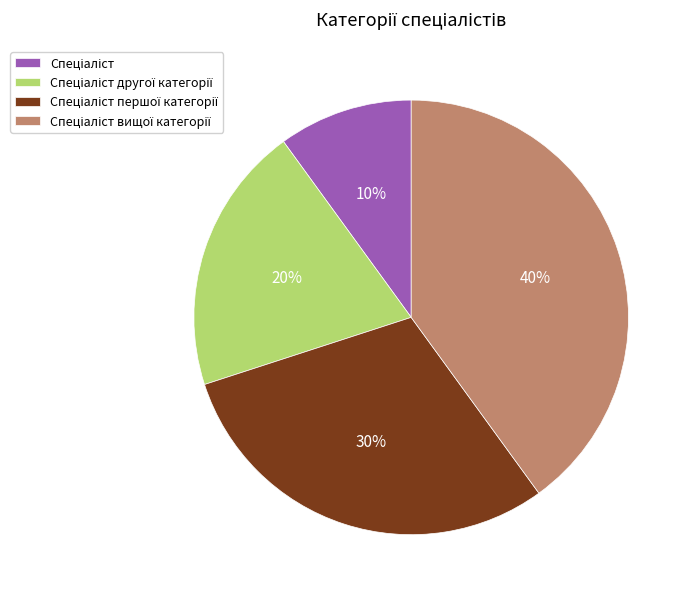

Does any single category account for the majority?

No